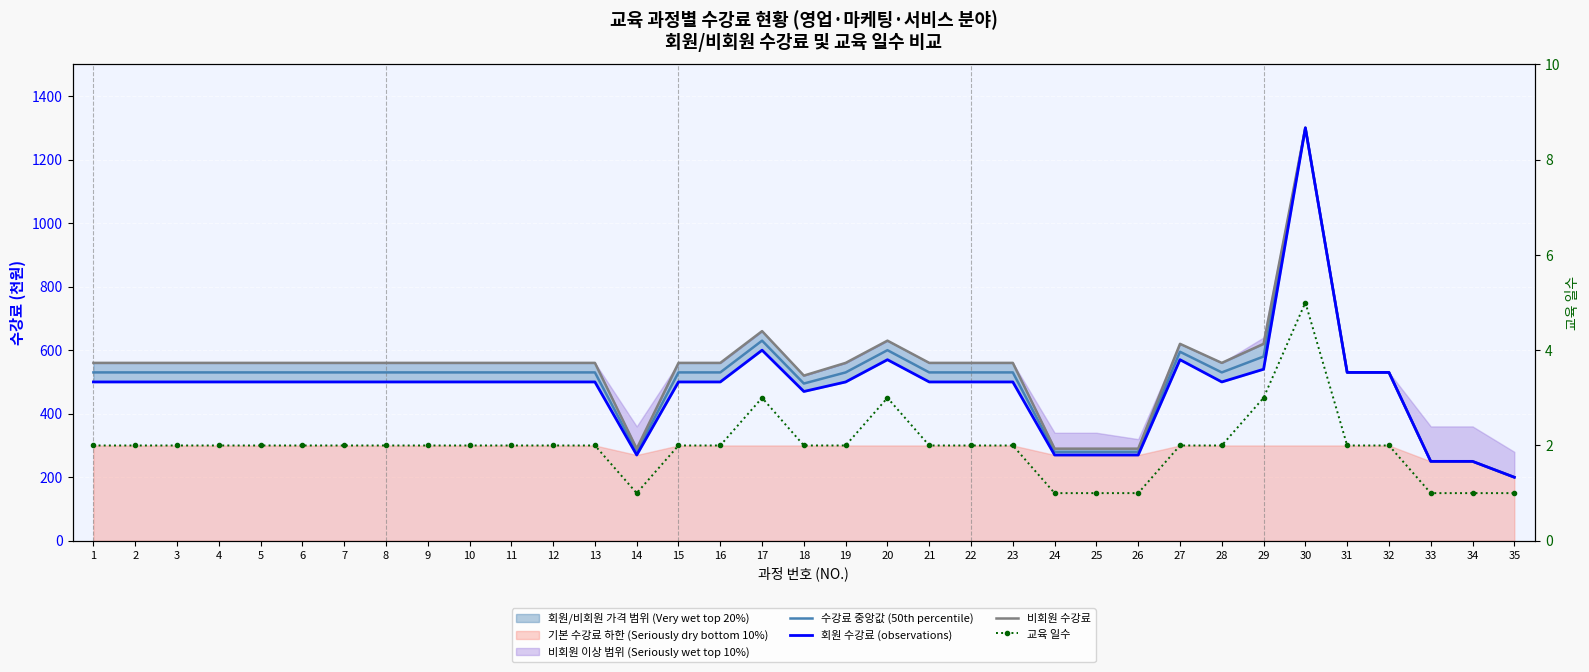

The value of 비회원 수강료 at 14 is 504. True or false?

False